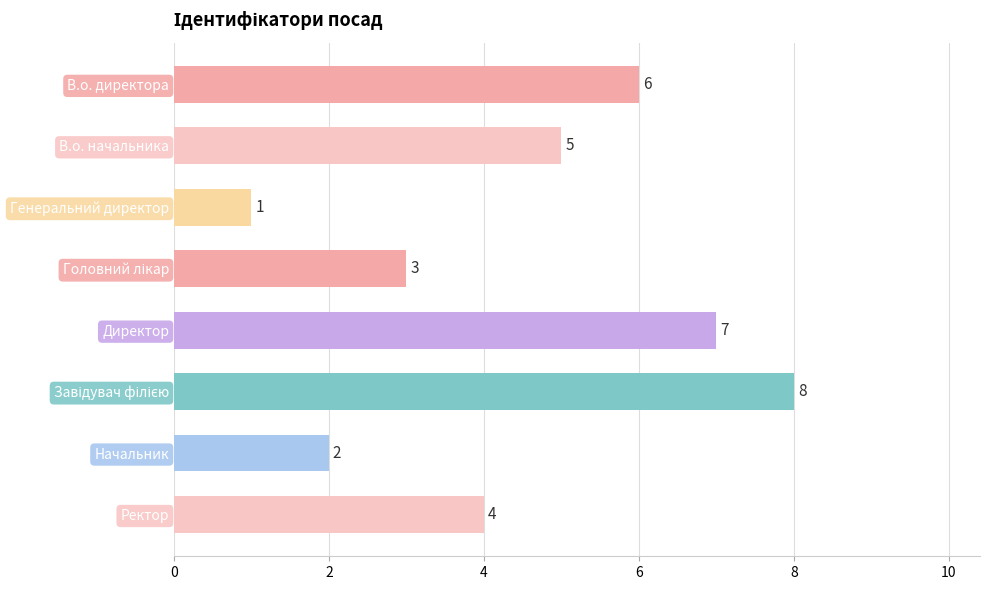

What is the approximate value at В.о. директора?

6